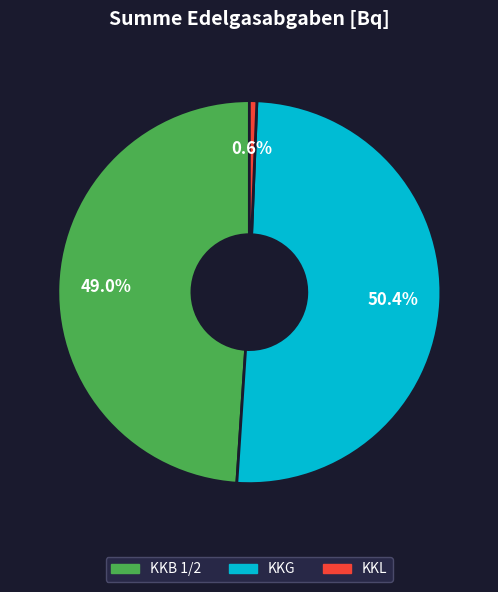

Is there any slice that represents more than half of the pie?

Yes